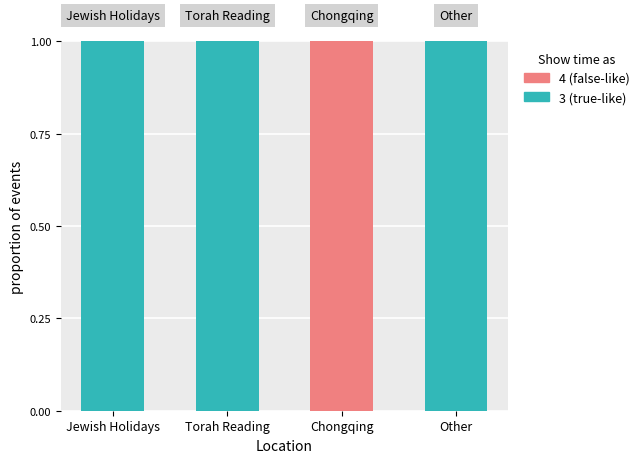

Are the bars horizontal?

No